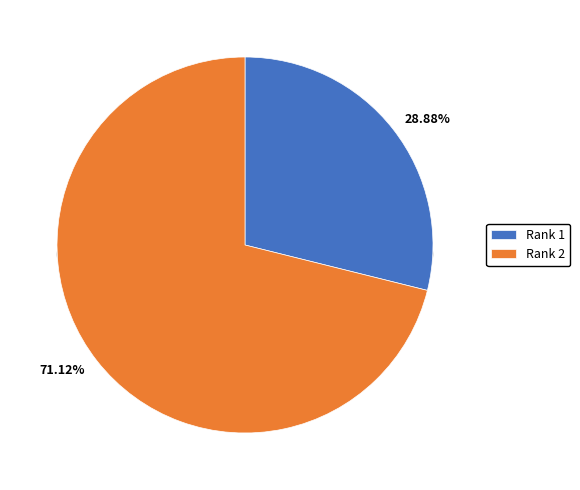

What percentage is the 2 slice, to the nearest percent?

71%